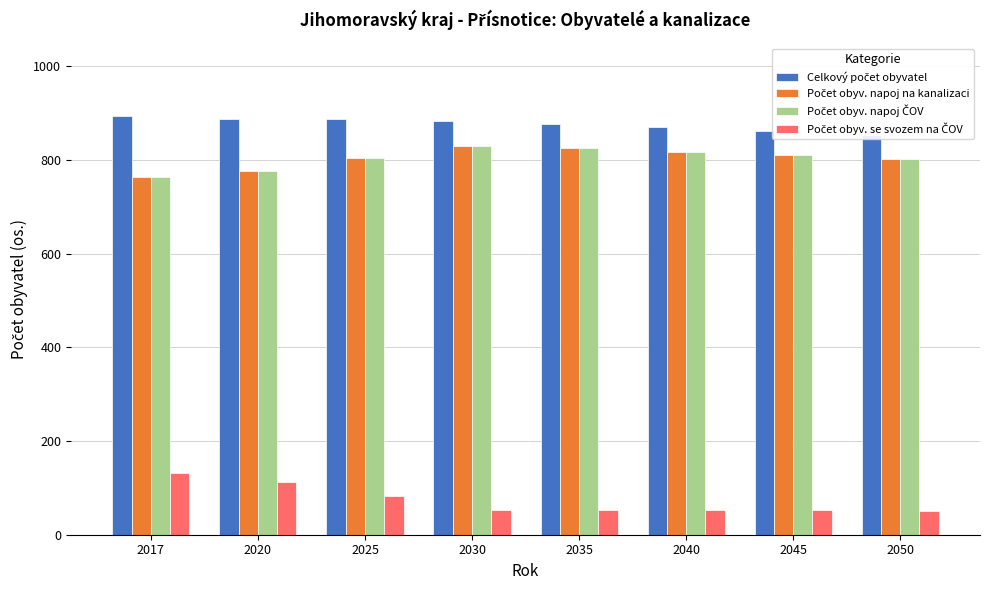

At 2045, list the series in order from largest to smallest.

Celkový počet obyvatel, Počet obyv. napoj na kanalizaci, Počet obyv. napoj ČOV, Počet obyv. se svozem na ČOV